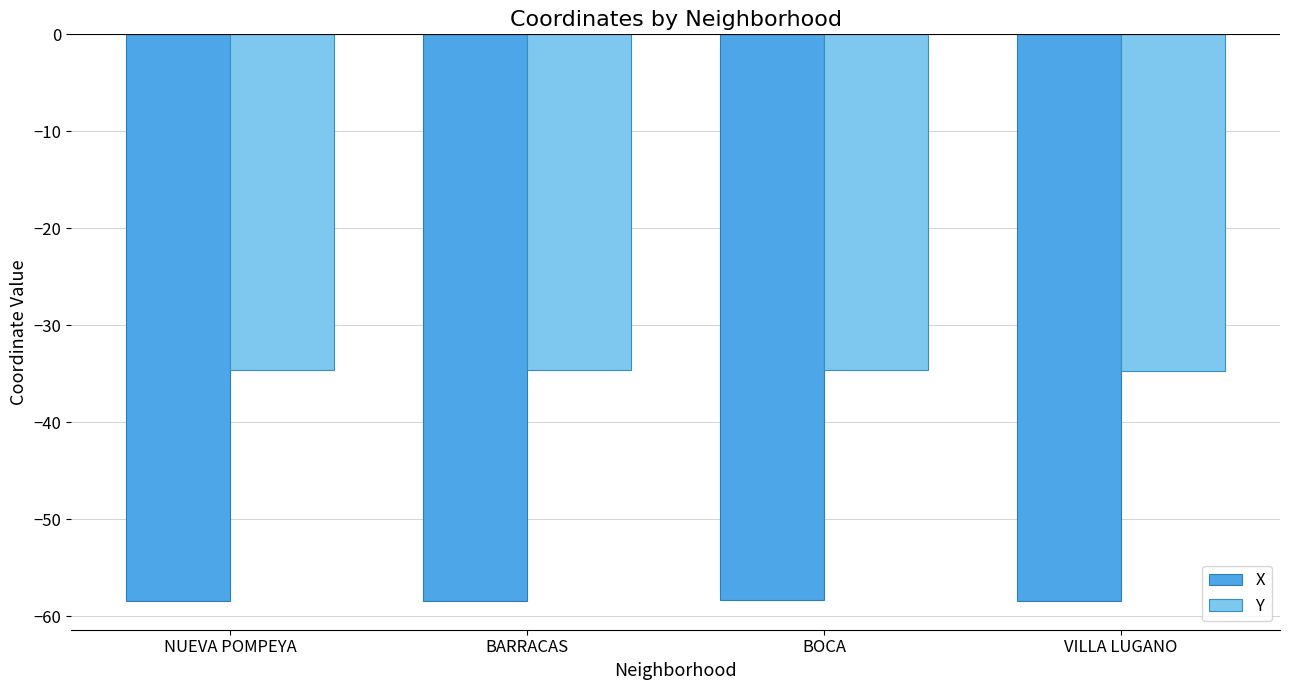

True or false: Y has a value of -56.7 at VILLA LUGANO.

False